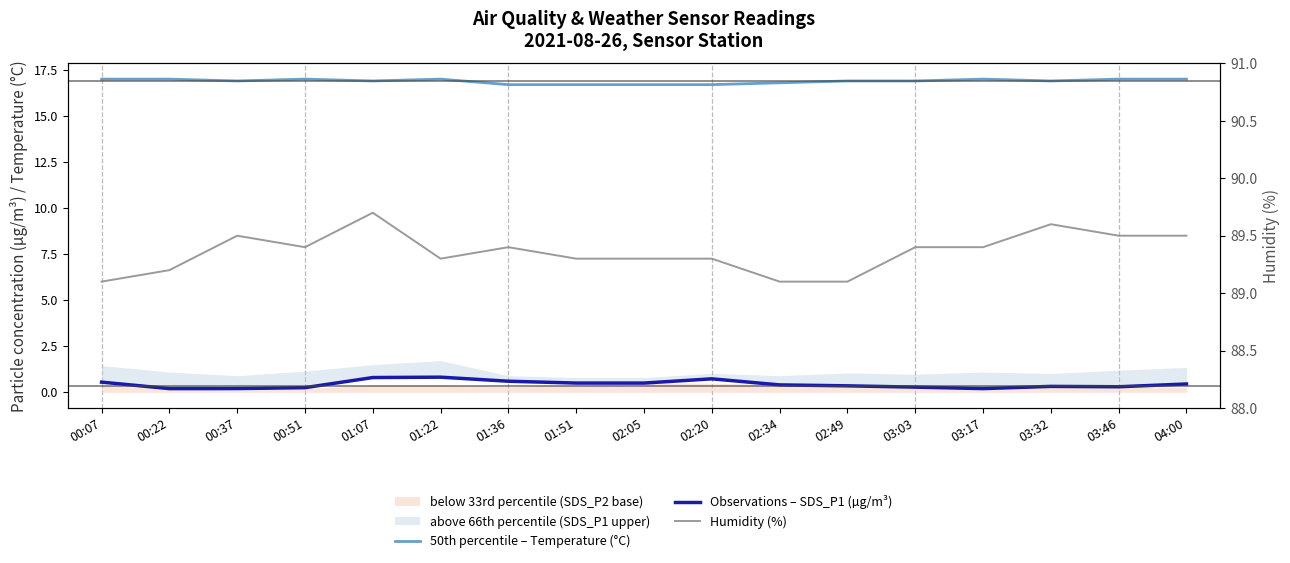

At 02:20, list the series in order from smallest to largest.

Observations – SDS_P1 (µg/m³), 50th percentile – Temperature (°C), Humidity (%)